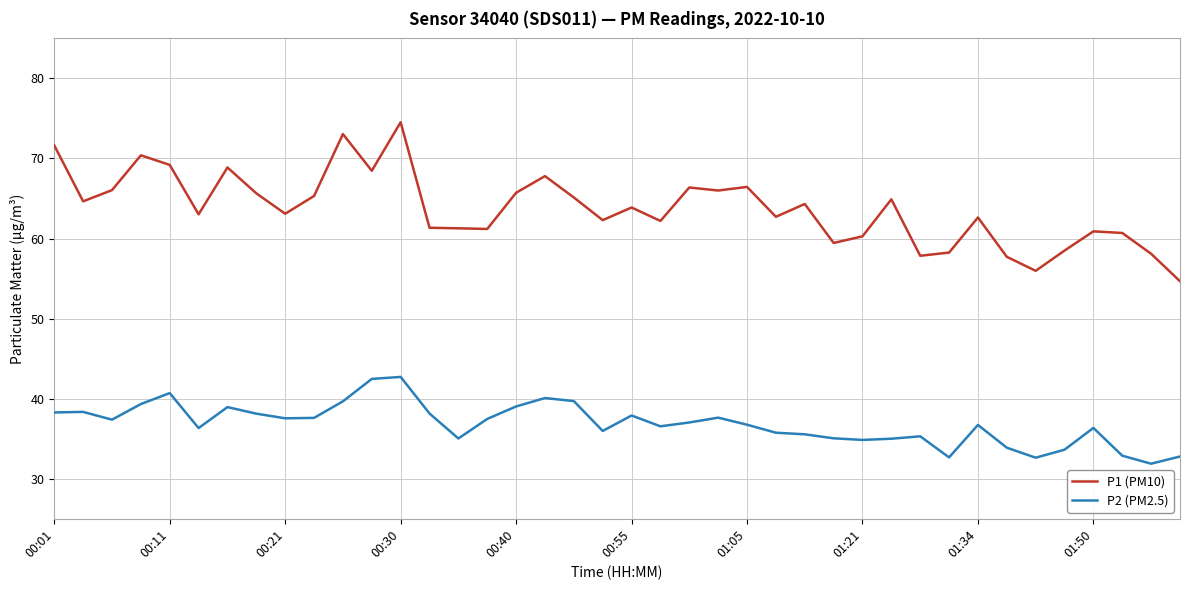

Which series has the largest total across all categories?

P1 (PM10)